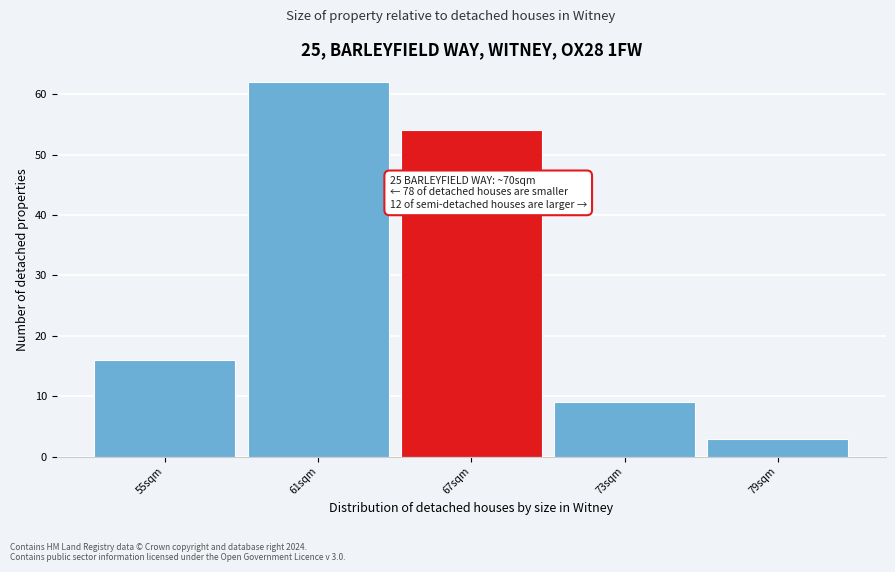

Reading left to right, what are all the values shown in this chart?

16	62	54	9	3